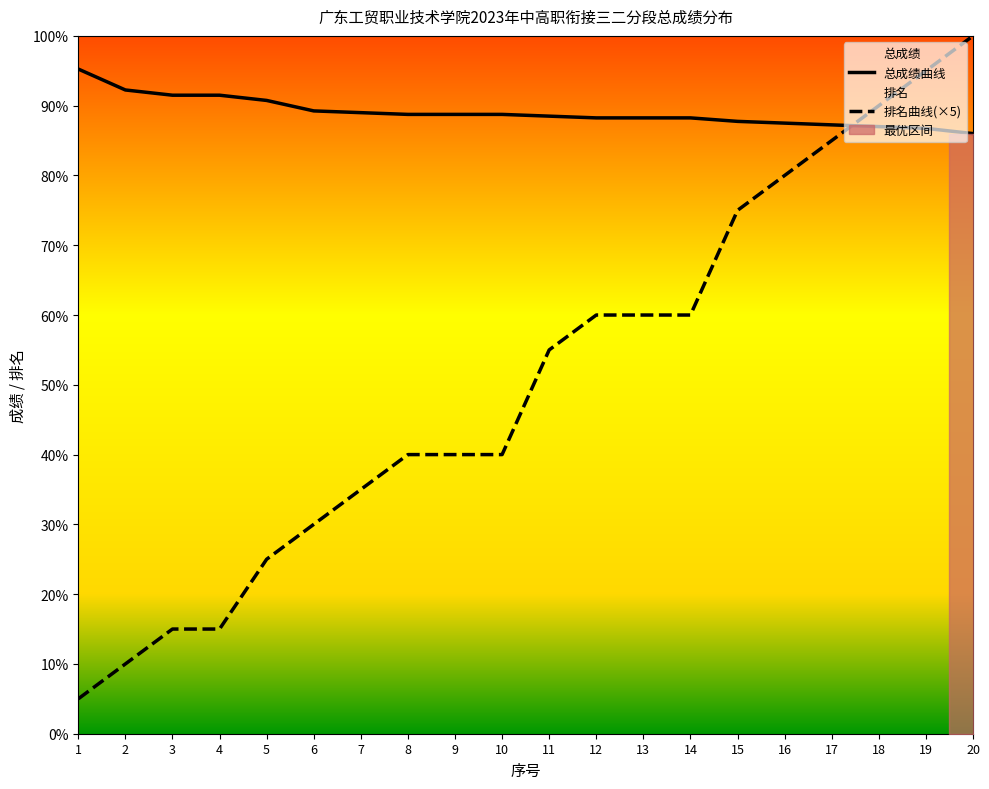

Which category has the lowest value across all series?

1